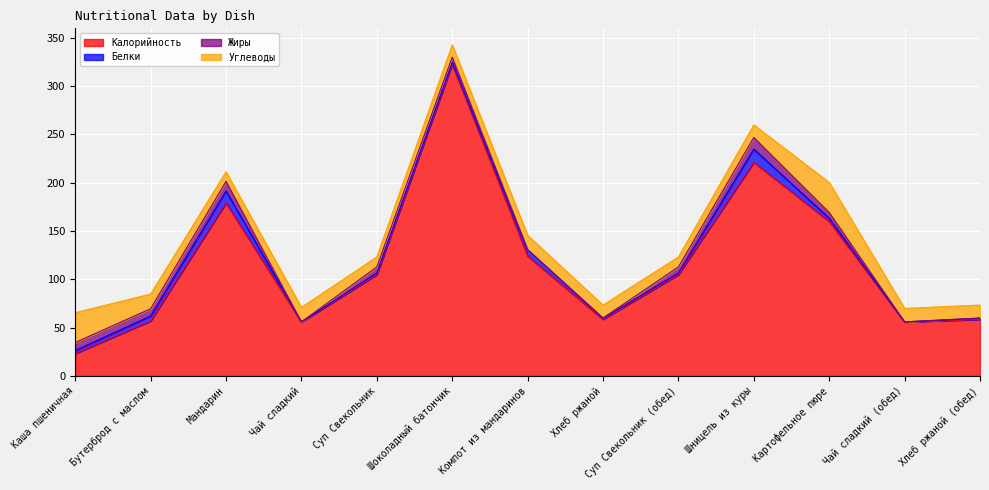

The value of Жиры at Хлеб ржаной (обед) is 0.3. True or false?

True